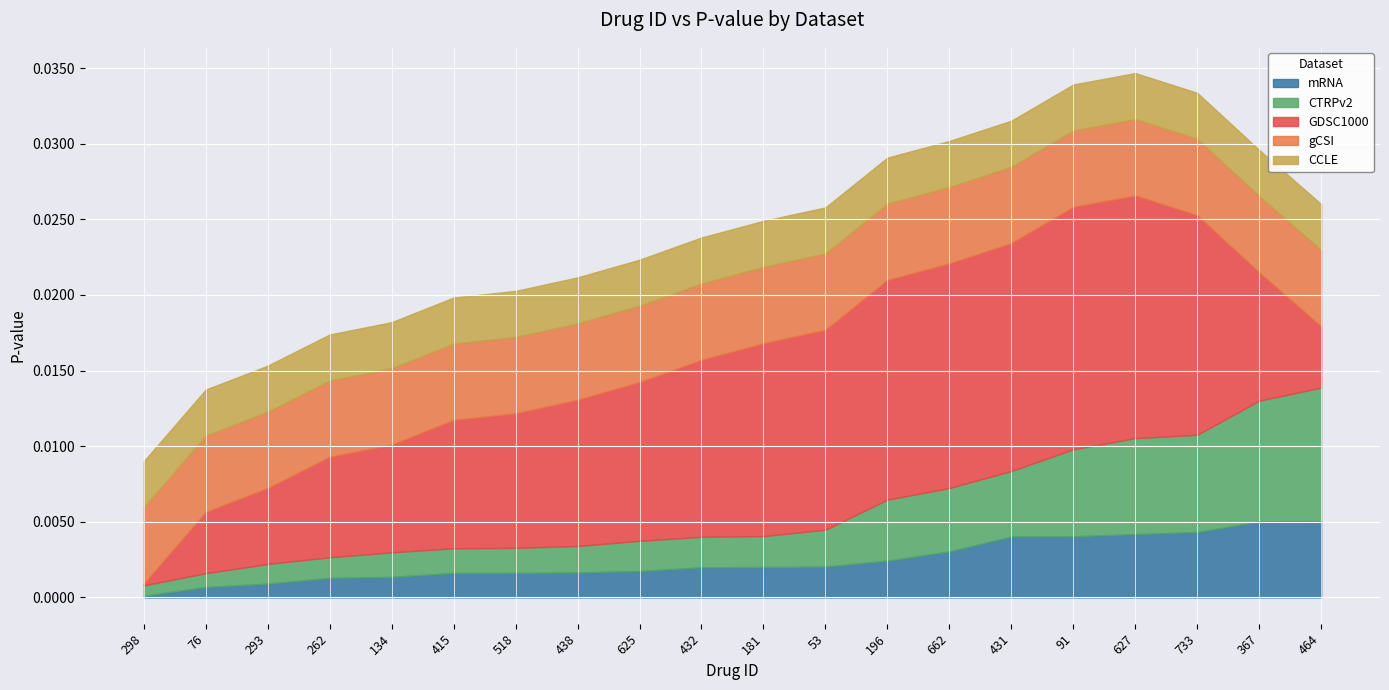

Between 293 and 627, which series saw the biggest shift?

GDSC1000